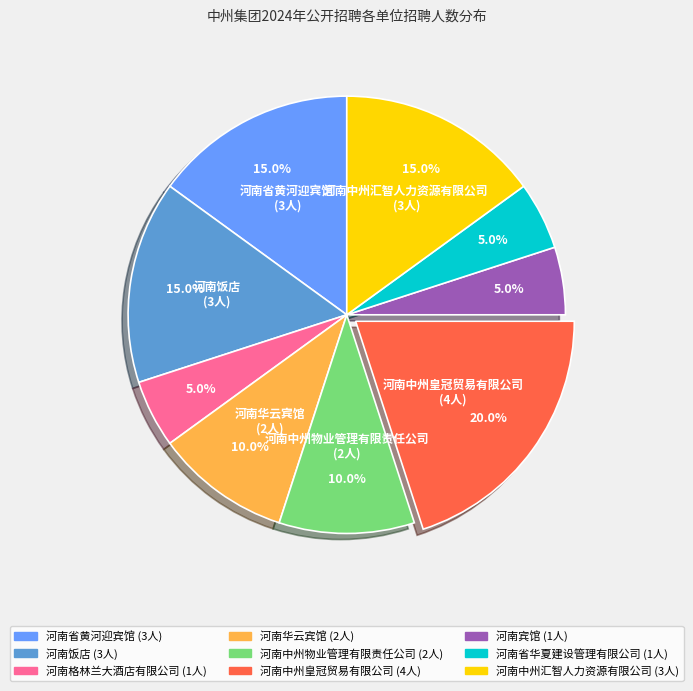

What is the largest slice in the pie chart?

河南中州皇冠贸易有限公司